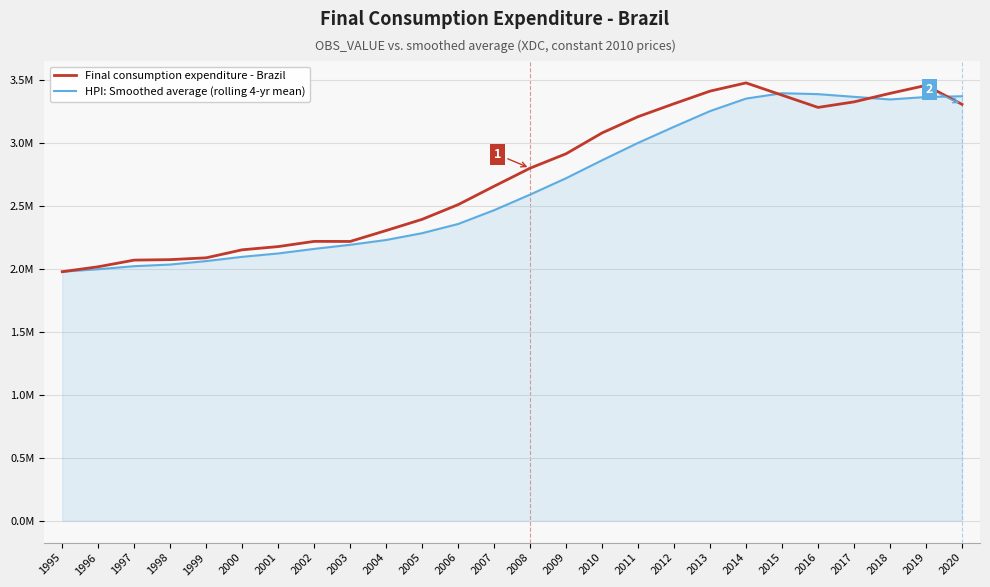

Between 2003 and 1998, which is larger?

2003